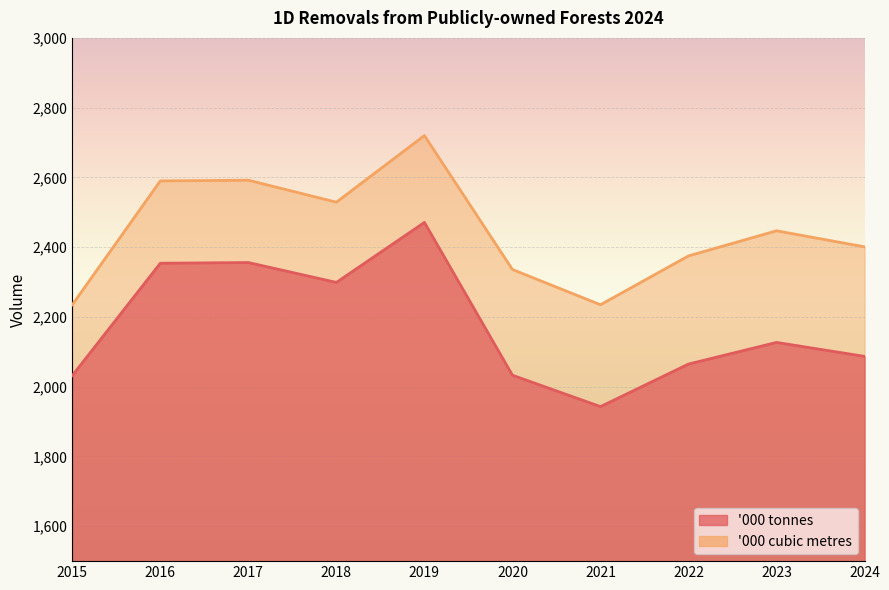

The '000 tonnes series shows 2087 at 2024. True or false?

True